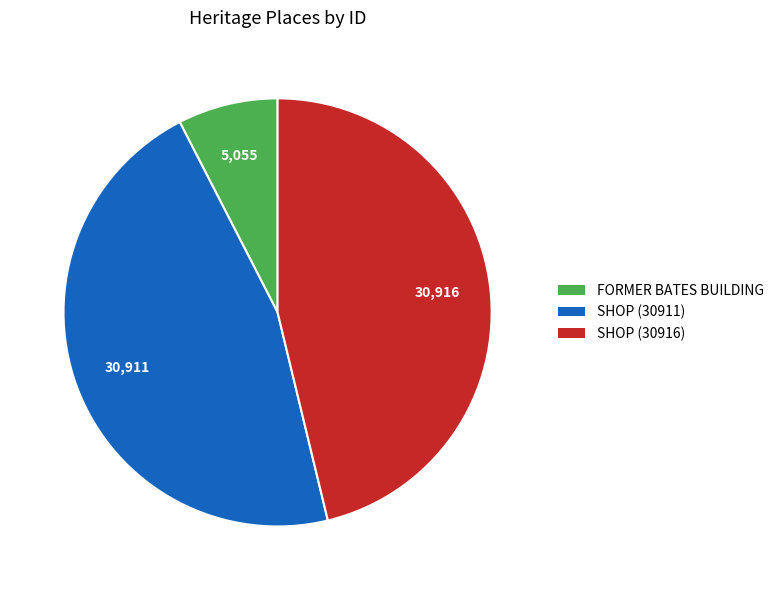

Does SHOP (30911) represent more than half of the total?

No